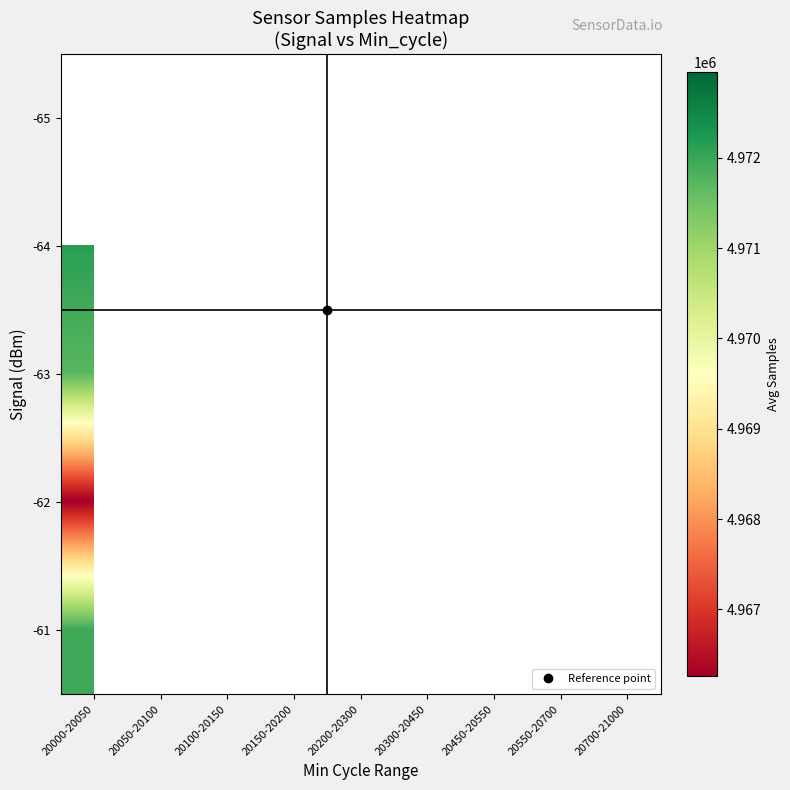

Where is -62 nearest to the value 4966263?

20000-20050